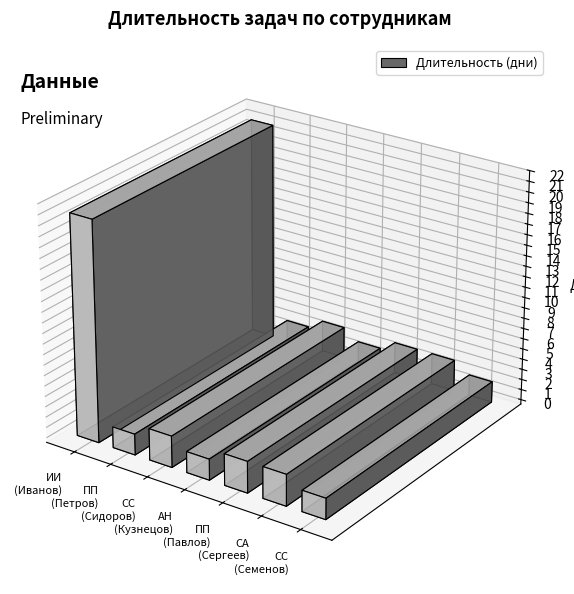

Are the bars grouped side by side (vs. stacked)?

No